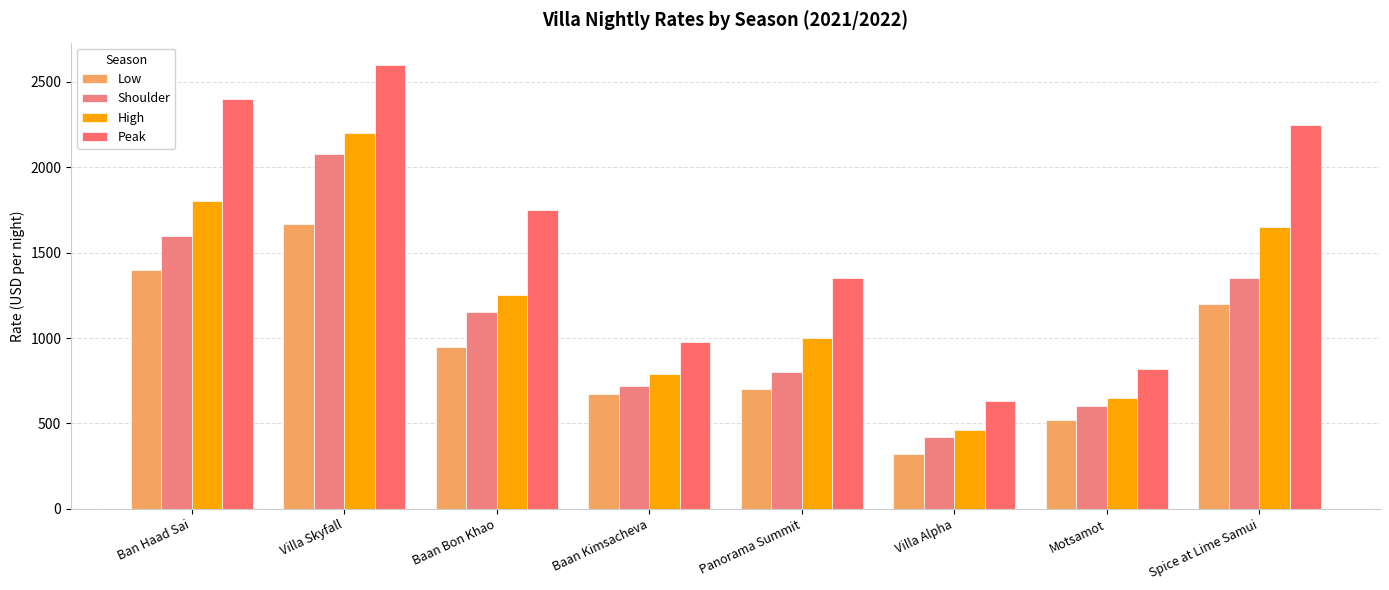

What is the label of the 7th bar from the right?

Villa Skyfall